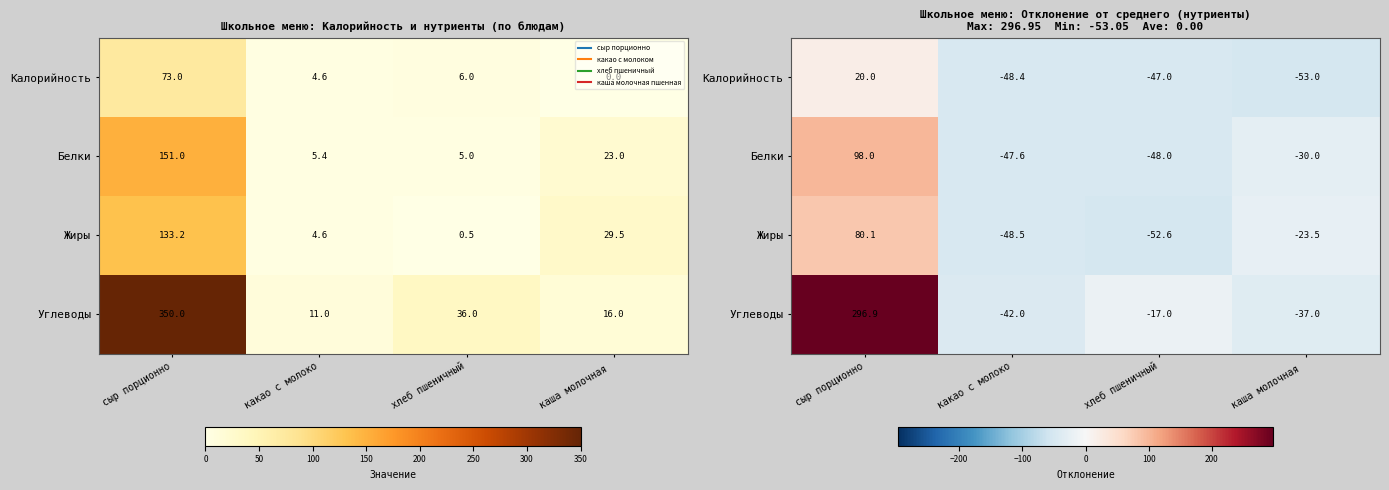

How many data points in Жиры are above -23?

1